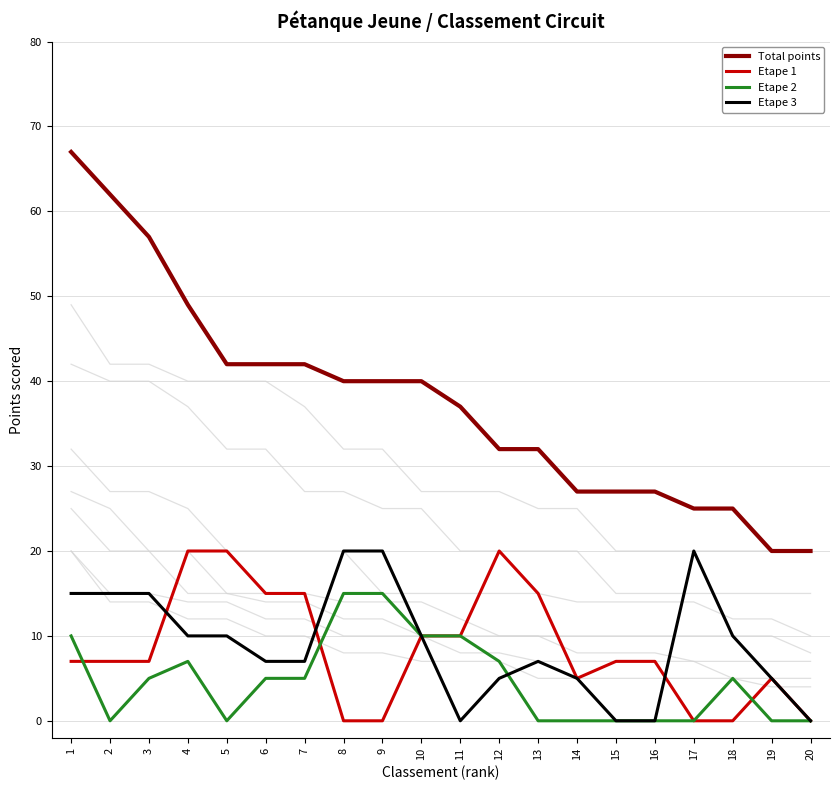

Reading right to left, transcribe all the data shown in this chart.

TOTAL: 20=20	19=20	18=25	17=25	16=27	15=27	14=27	13=32	12=32	11=37	10=40	9=40	8=40	7=42	6=42	5=42	4=49	3=57	2=62	1=67
Etape 1: 20=0	19=5	18=0	17=0	16=7	15=7	14=5	13=15	12=20	11=10	10=10	9=0	8=0	7=15	6=15	5=20	4=20	3=7	2=7	1=7
Etape 2: 20=0	19=0	18=5	17=0	16=0	15=0	14=0	13=0	12=7	11=10	10=10	9=15	8=15	7=5	6=5	5=0	4=7	3=5	2=0	1=10
Etape 3: 20=0	19=5	18=10	17=20	16=0	15=0	14=5	13=7	12=5	11=0	10=10	9=20	8=20	7=7	6=7	5=10	4=10	3=15	2=15	1=15